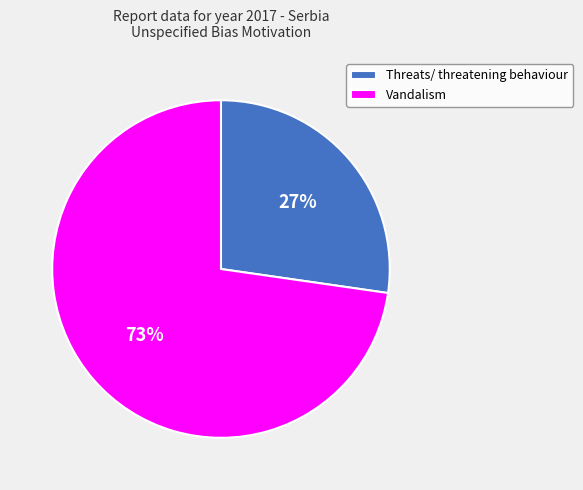

Do Vandalism and Threats/ threatening behaviour together represent more than half of the pie?

Yes